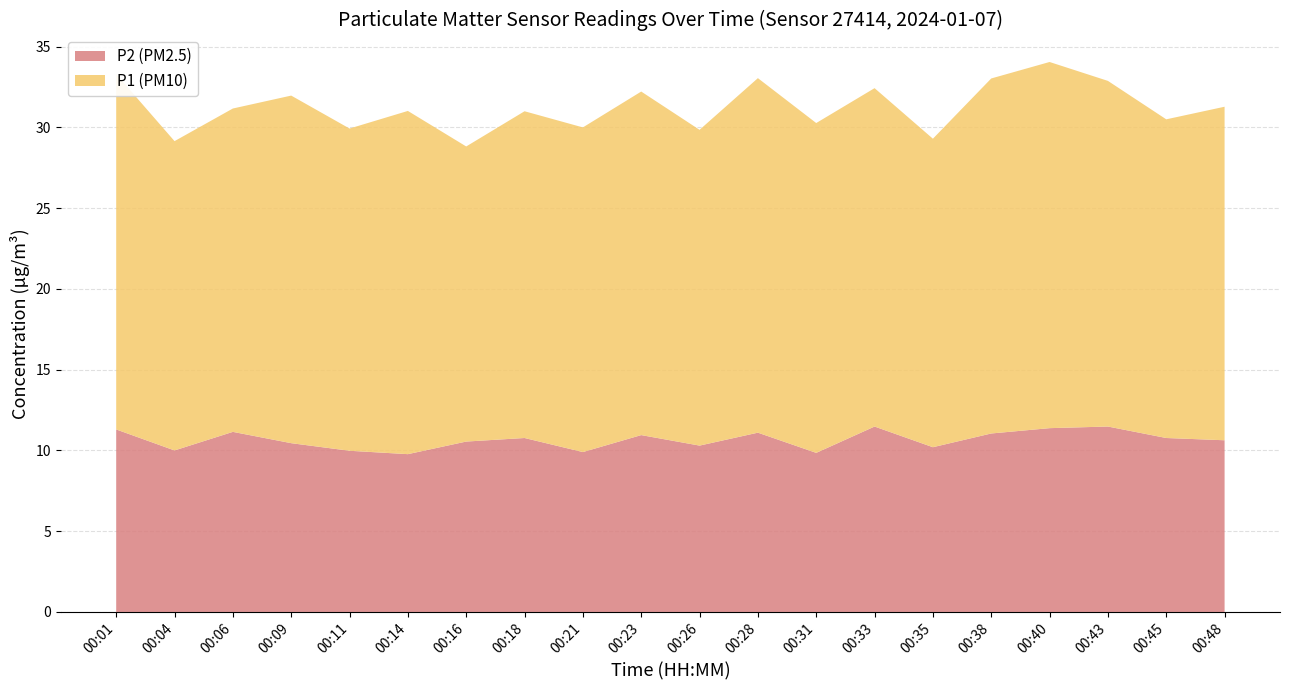

What is the lowest value of the P2 (PM2.5) series?

9.8